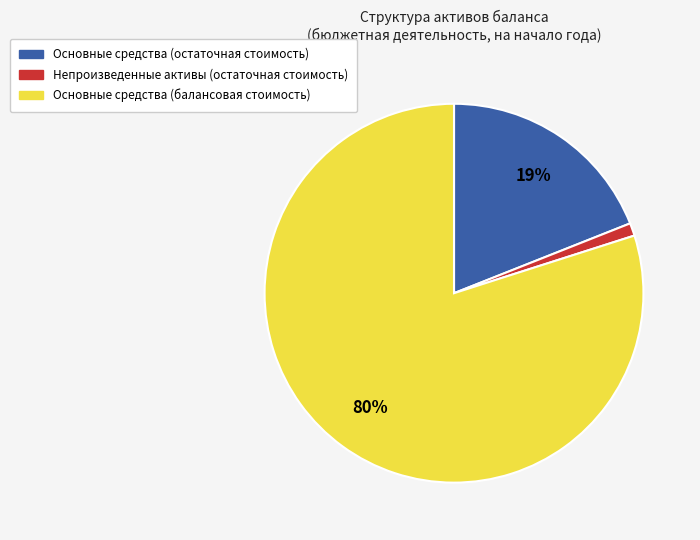

To the nearest percent, what percentage of the pie is Основные средства (остаточная стоимость)?

19%